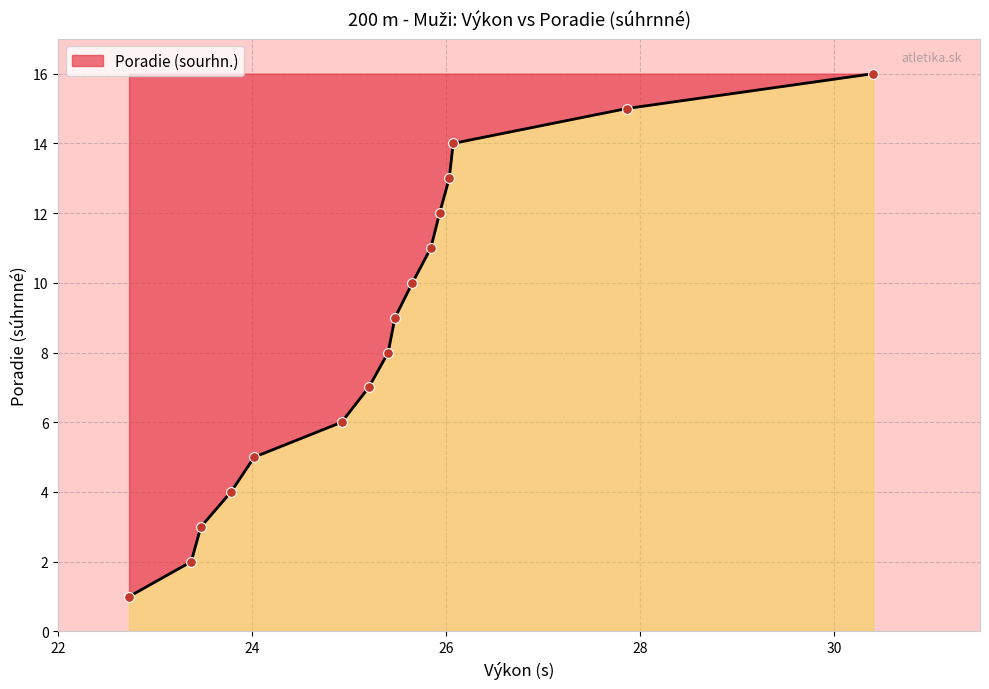

What is the difference between the maximum and minimum values?

15